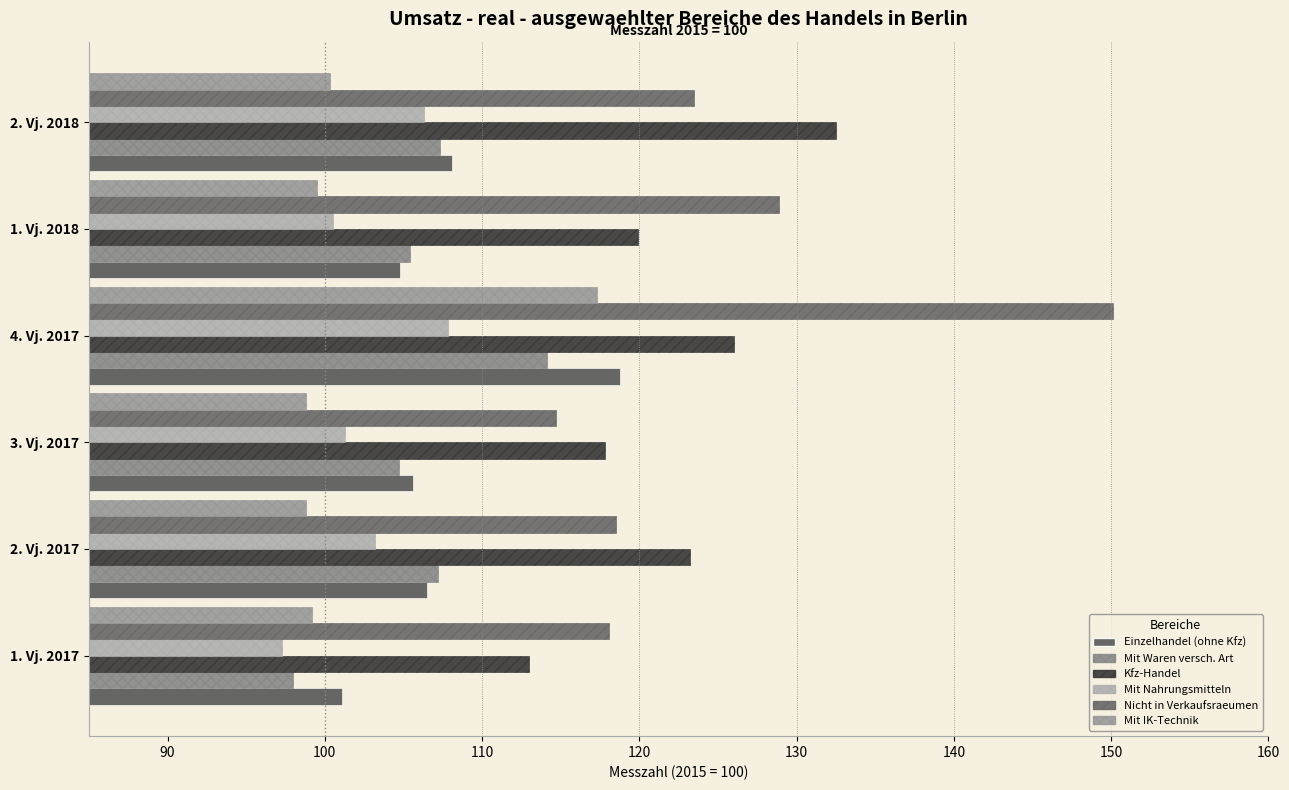

Count the number of data series in this chart.

6